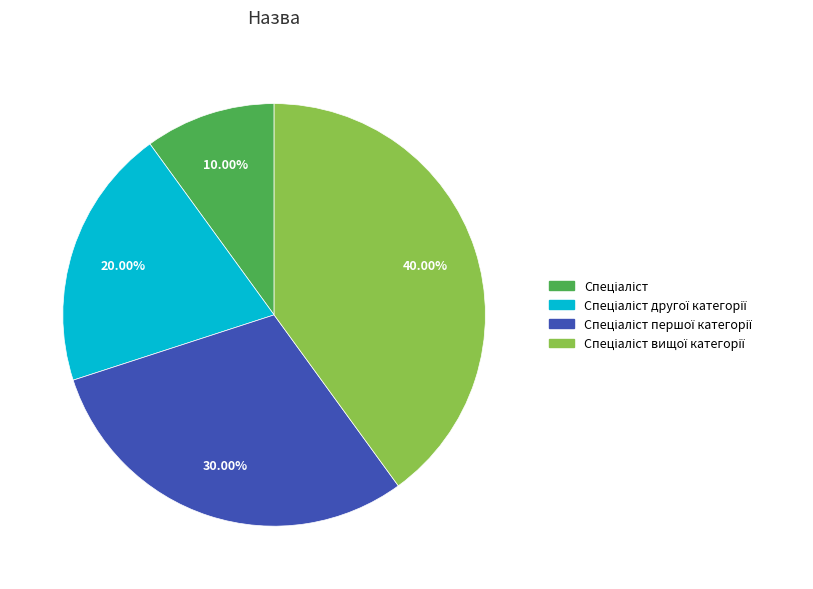

Is there any slice that represents more than half of the pie?

No